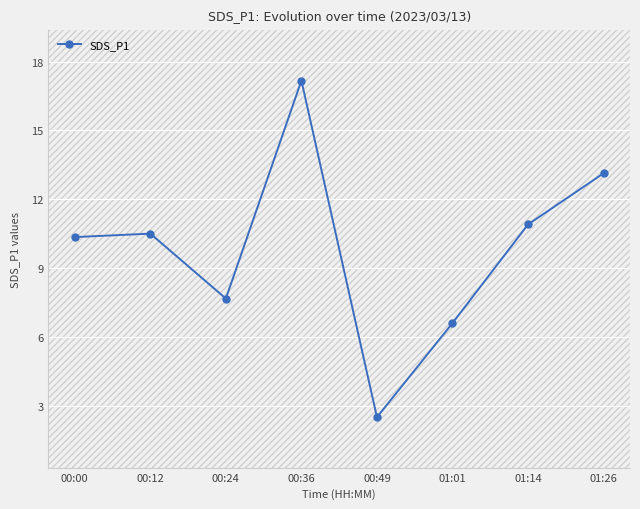

The value at 00:12 is 10.5. True or false?

True